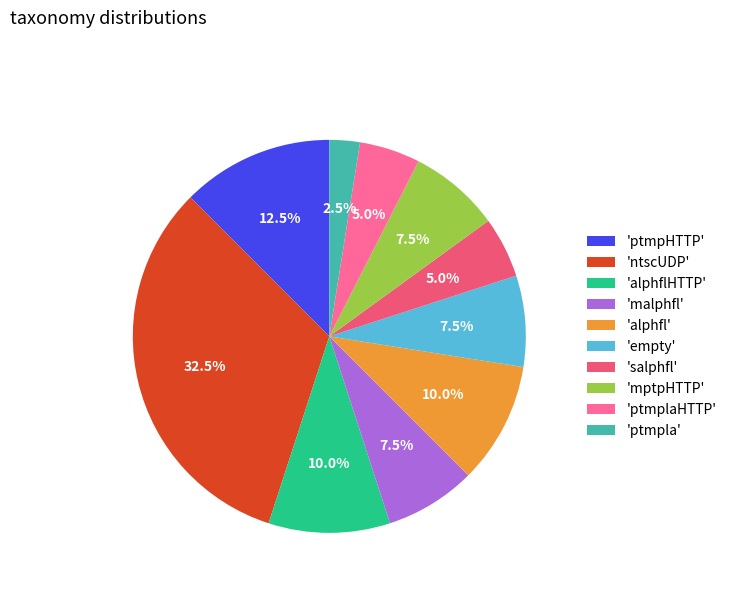

How many segments does this pie chart have?

10